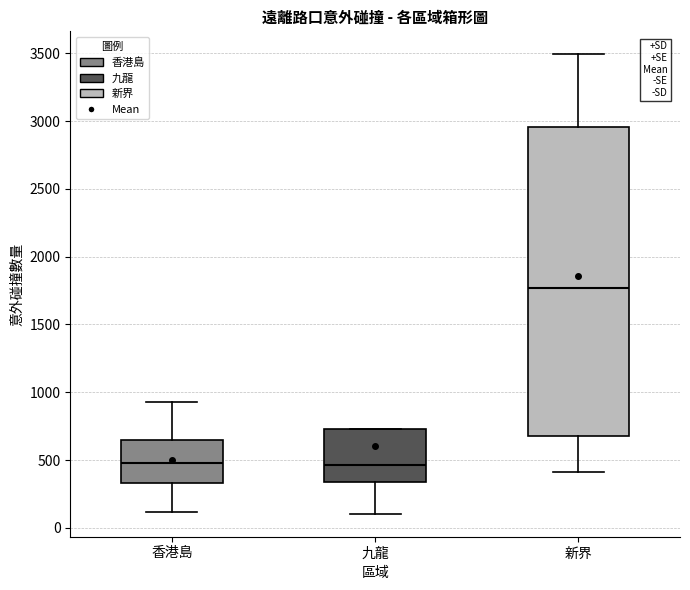

Reading left to right, read every box against the y-axis: the position of its median line, the range the box covers, and the ends of its whiskers. The values are not printed on the chart, so give them approximately, as read against the axis.

香港島: median 500, box 350 to 650, whiskers 100 to 950
九龍: median 450, box 350 to 750, whiskers 100 to 750
新界: median 1750, box 650 to 2950, whiskers 400 to 3500